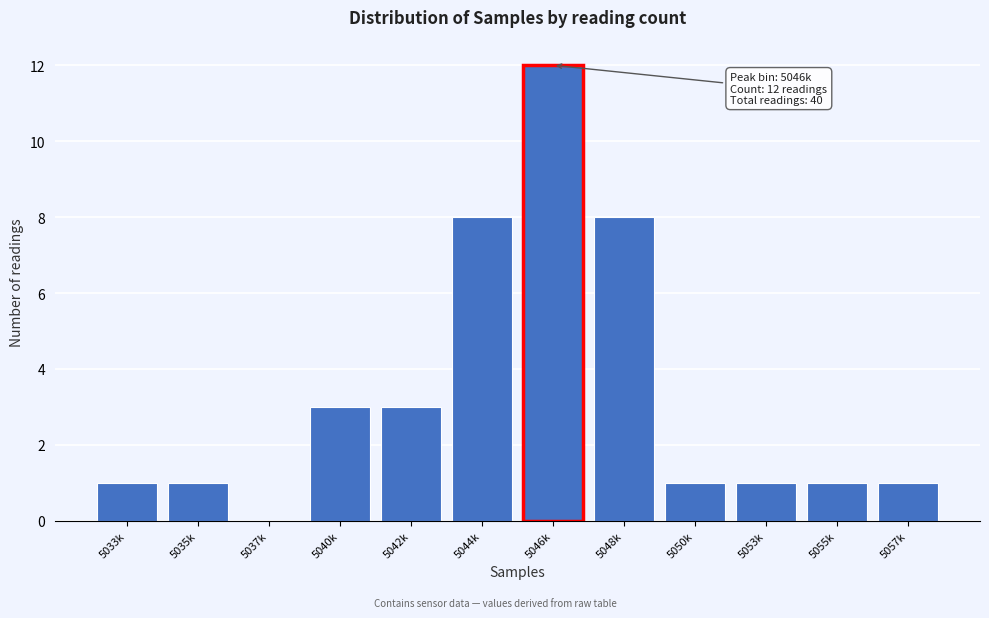

Reading right to left, what are all the values shown in this chart?

5057k=1	5055k=1	5053k=1	5050k=1	5048k=8	5046k=12	5044k=8	5042k=3	5040k=3	5037k=0	5035k=1	5033k=1